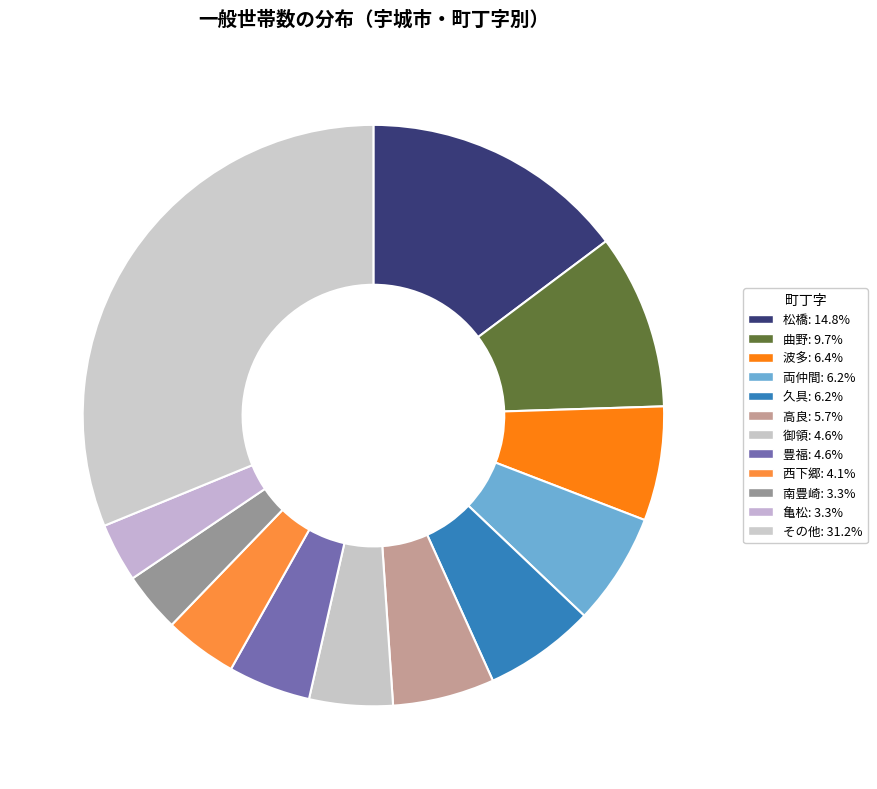

Count the number of slices in the pie.

12